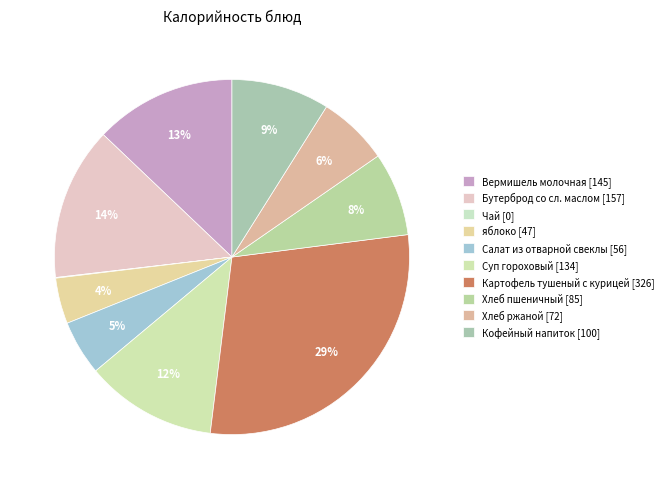

Is Картофель тушеный с курицей the majority of the pie?

No